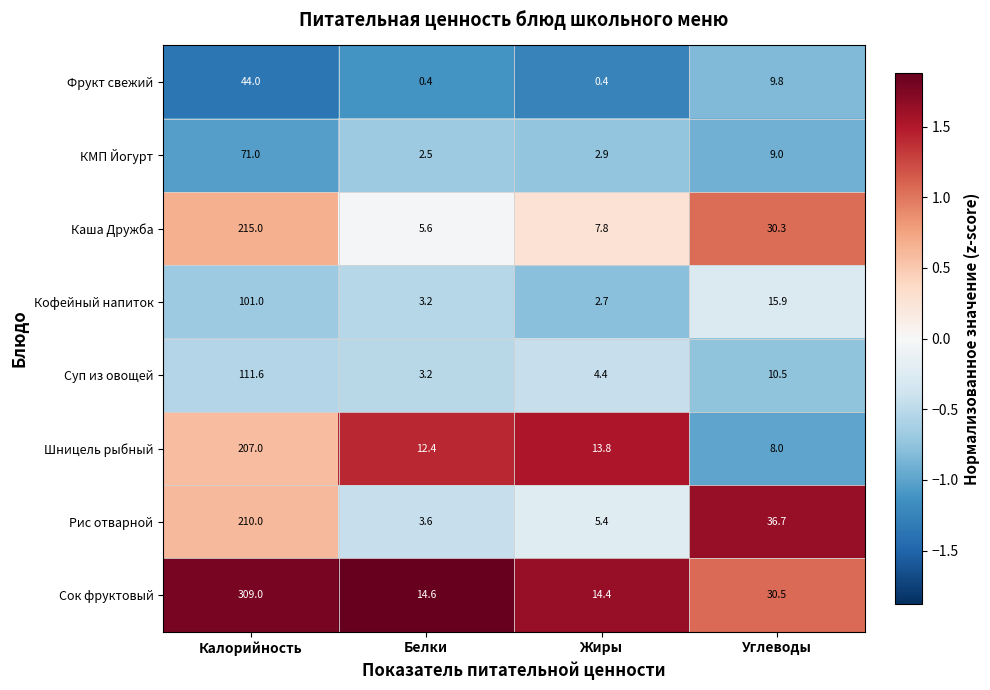

What is the difference between the Шницель рыбный values at Углеводы and Жиры?

5.8